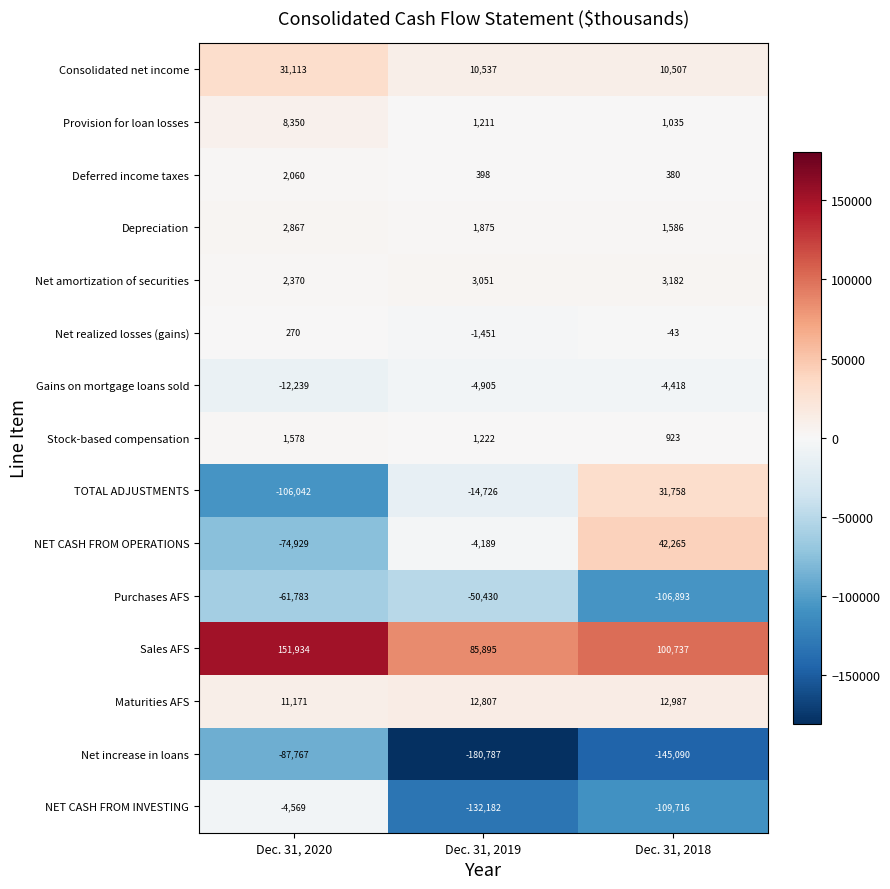

Which series has the widest spread of values?

TOTAL ADJUSTMENTS